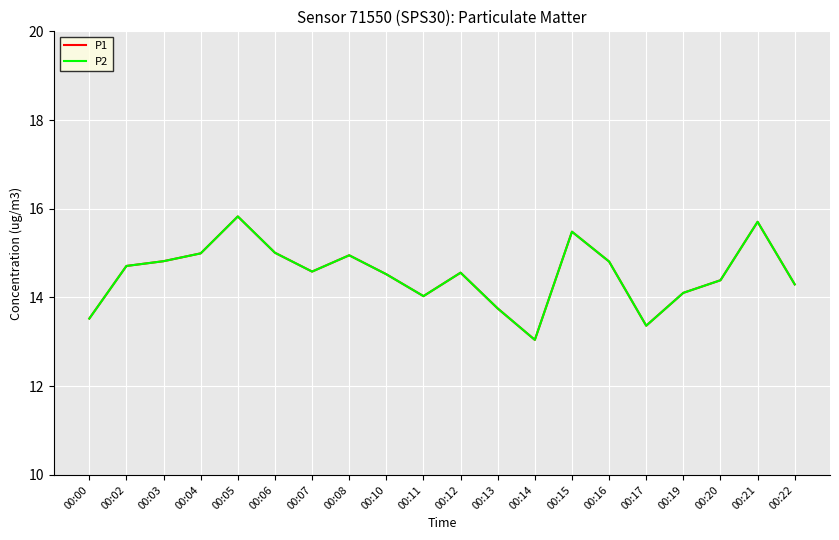

In P2, how many points are higher than both neighbors (excluding endpoints)?

5